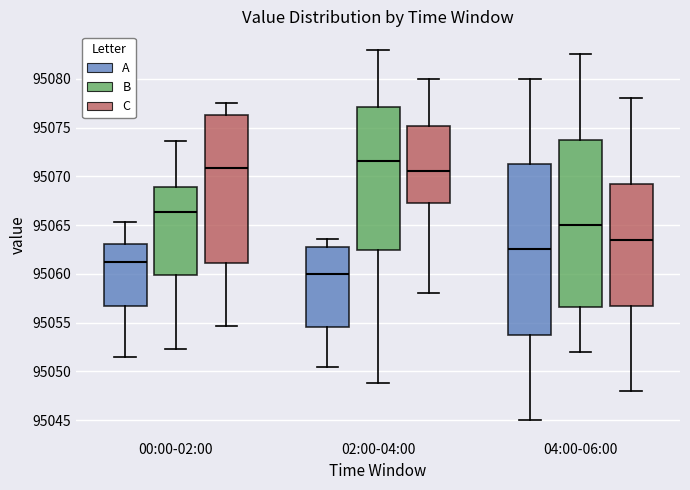

Which box has the highest median line?

02:00-04:00 (B)